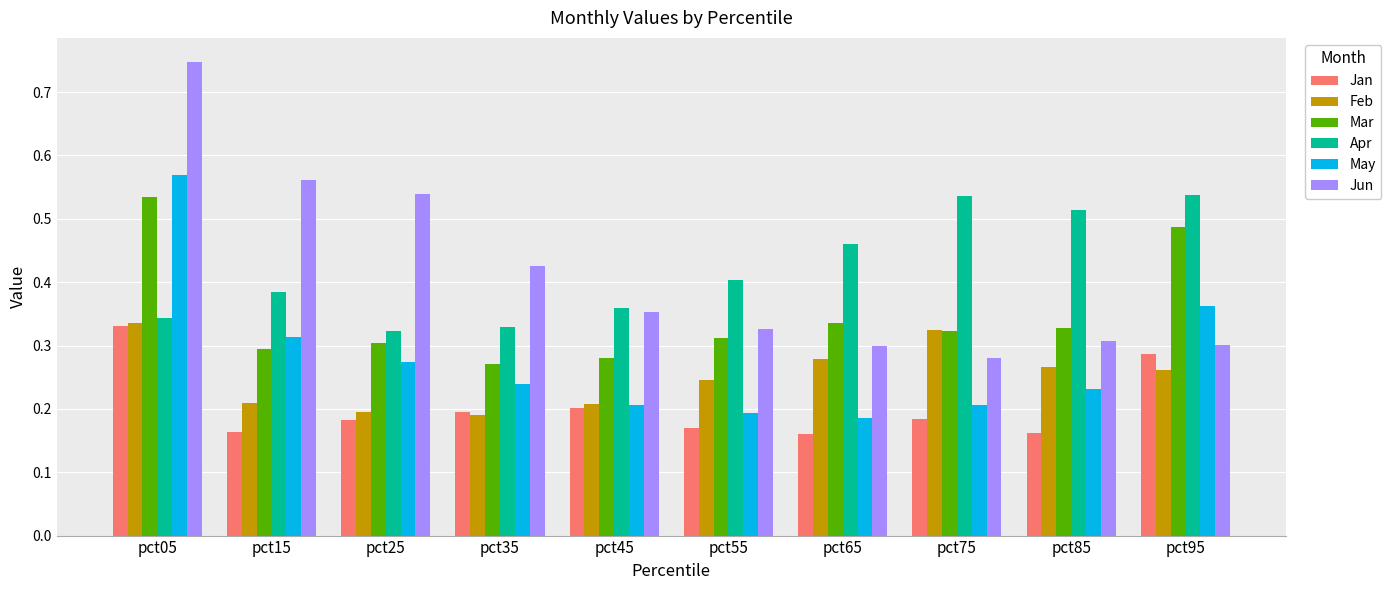

Which series changed the most between pct35 and pct95?

Mar